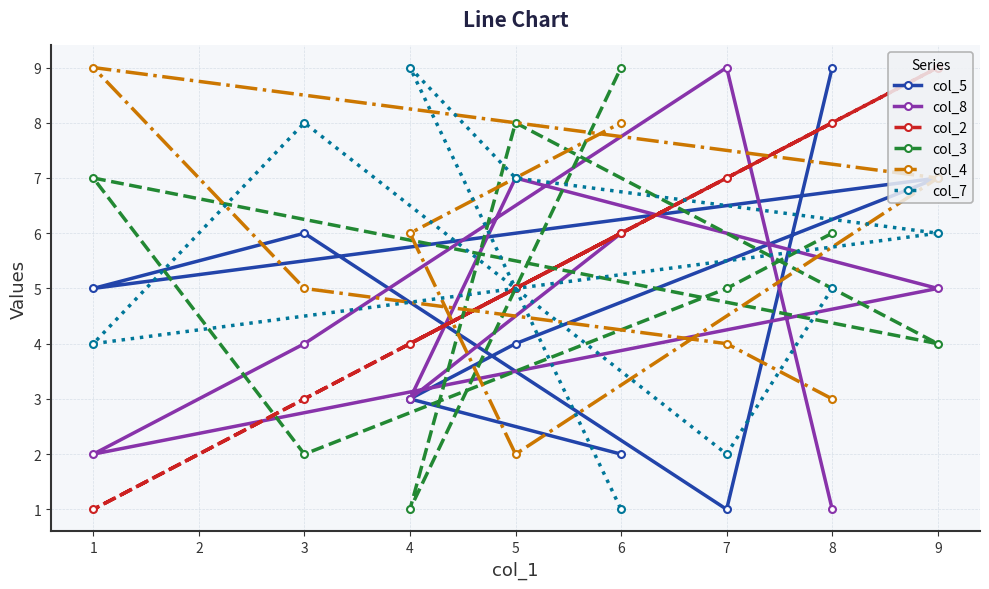

How many intersections are there between col_8 and col_3?

6